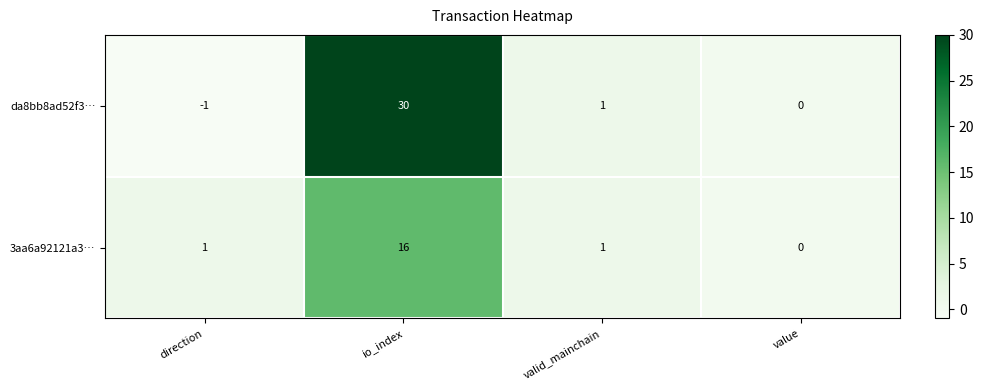

How many values in 3aa6a92121a3… are above zero?

3